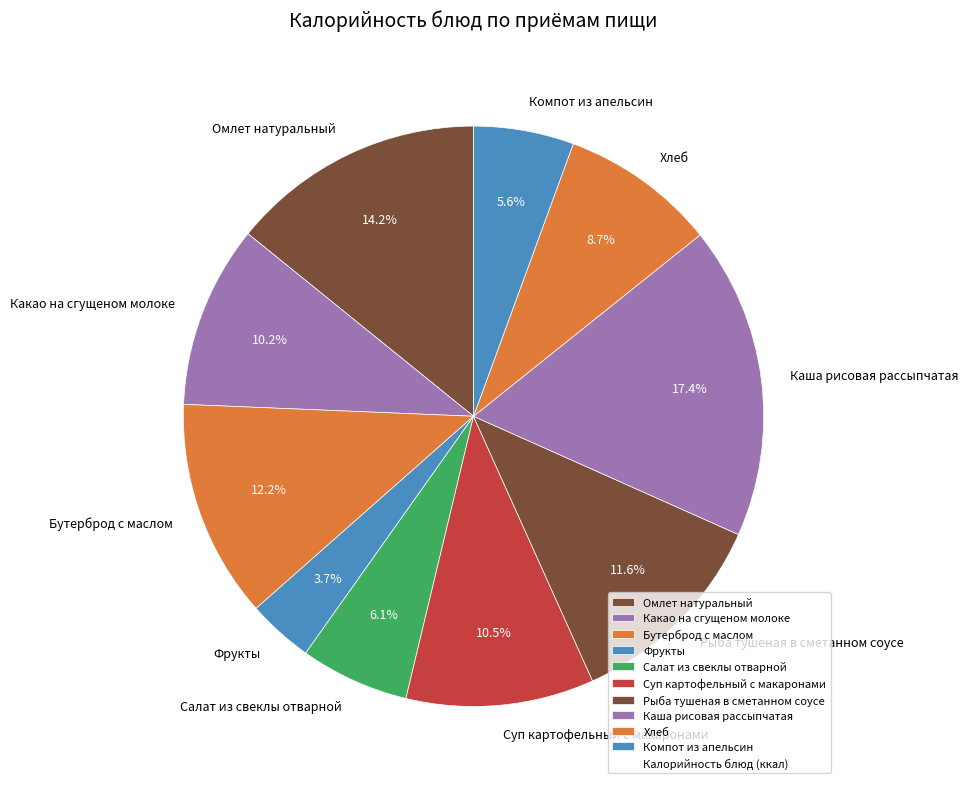

How many slices are in this pie chart?

10